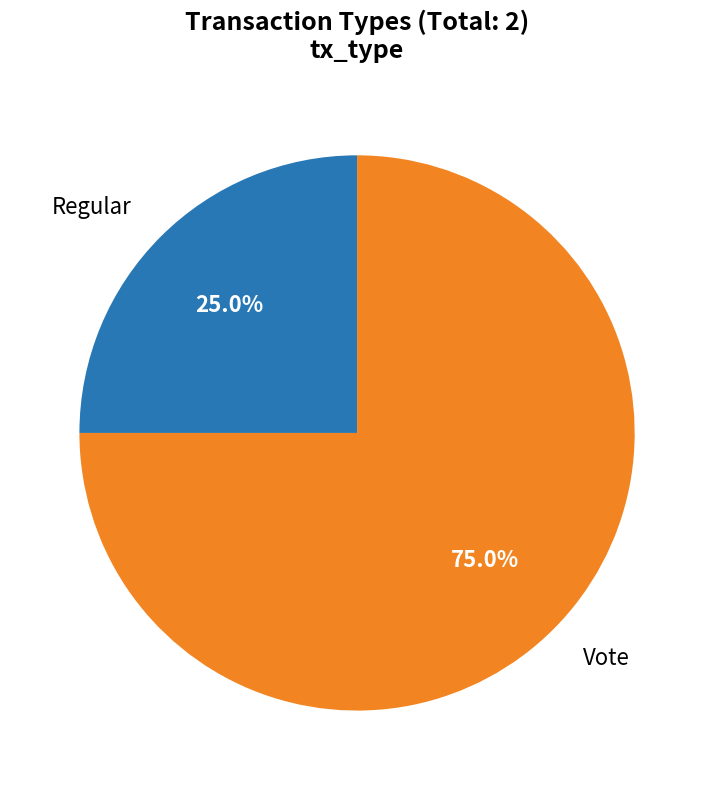

To the nearest percent, what percentage of the pie is Vote?

75%